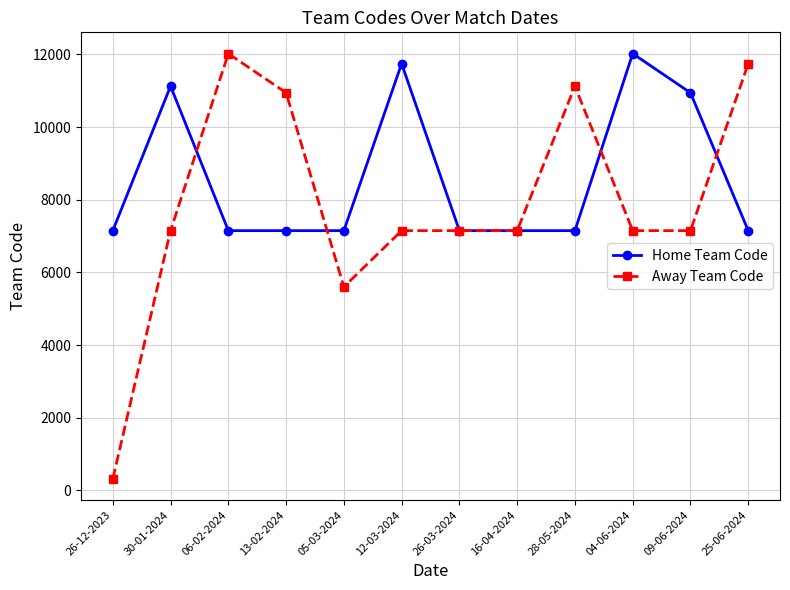

At which label does Home Team Code reach its peak?

04-06-2024